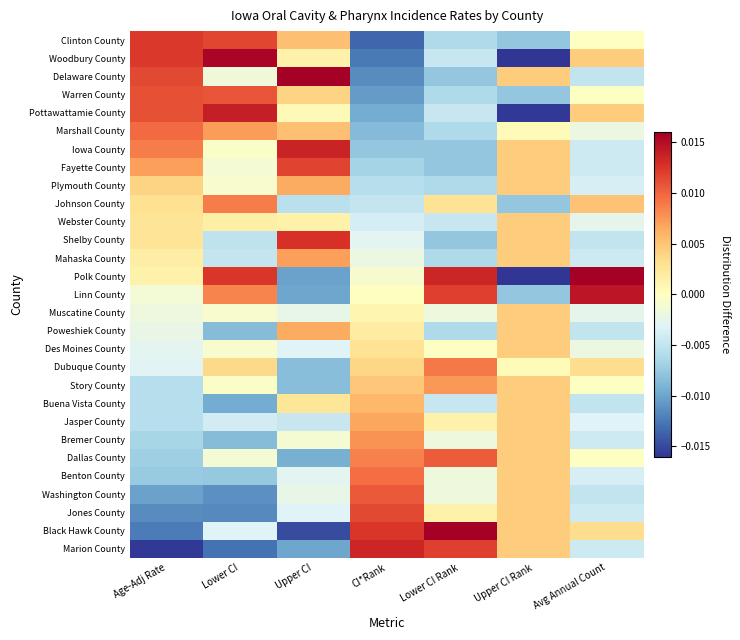

Between CI*Rank and Avg Annual Count, which is larger?

CI*Rank